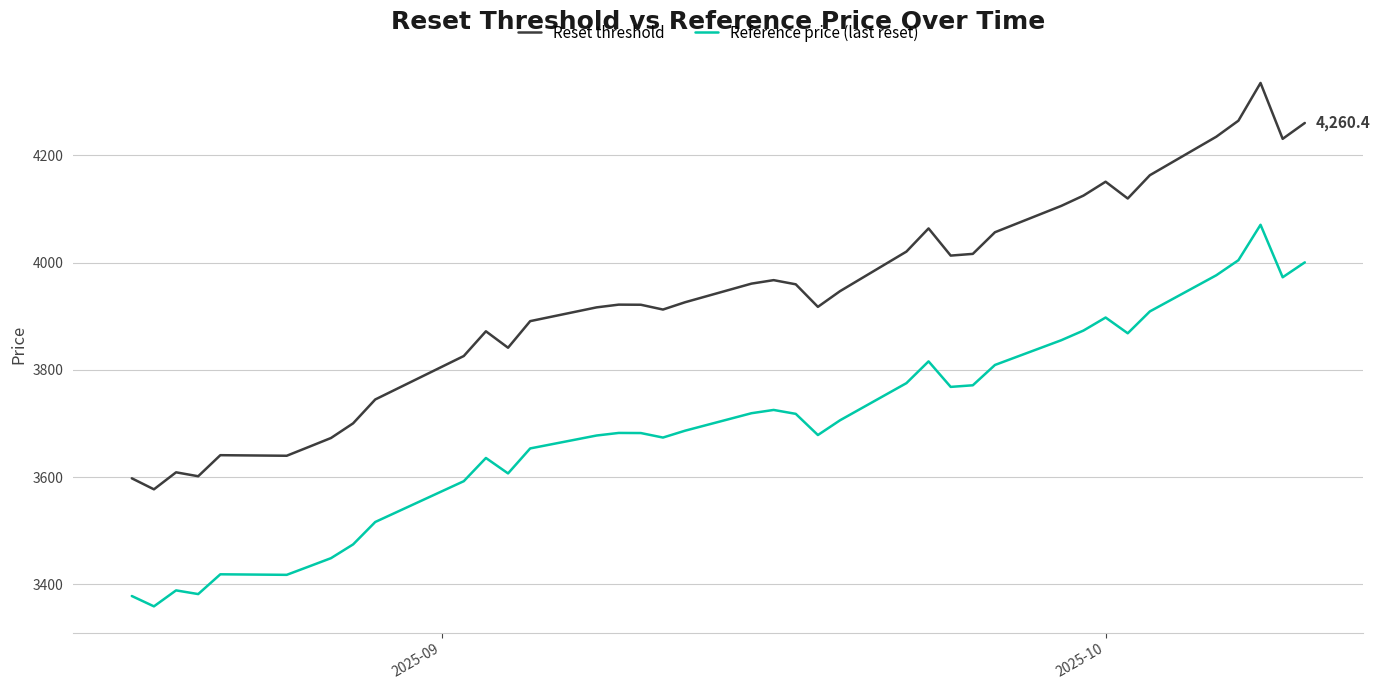

Which series has the widest spread of values?

Reset threshold